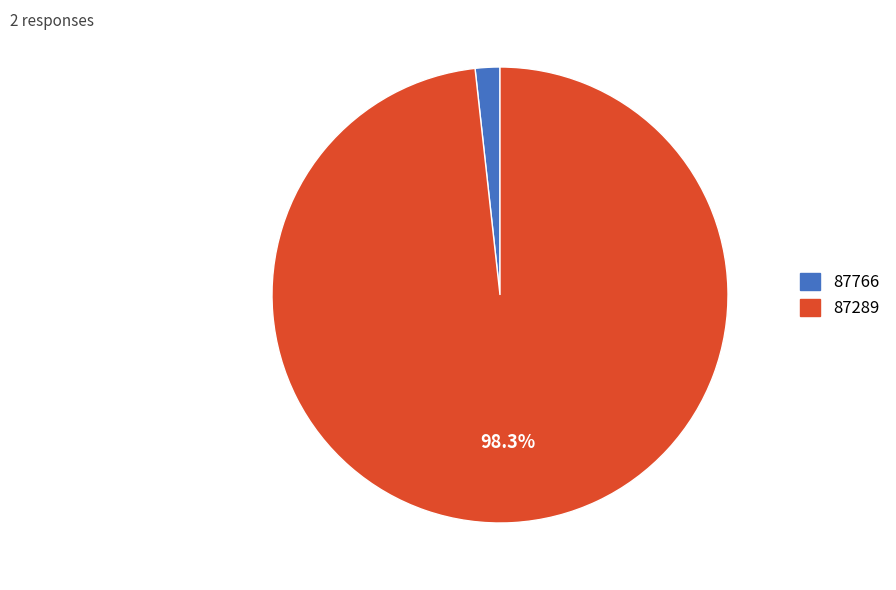

To the nearest percent, what is the combined percentage of 87766 and 87289?

100%